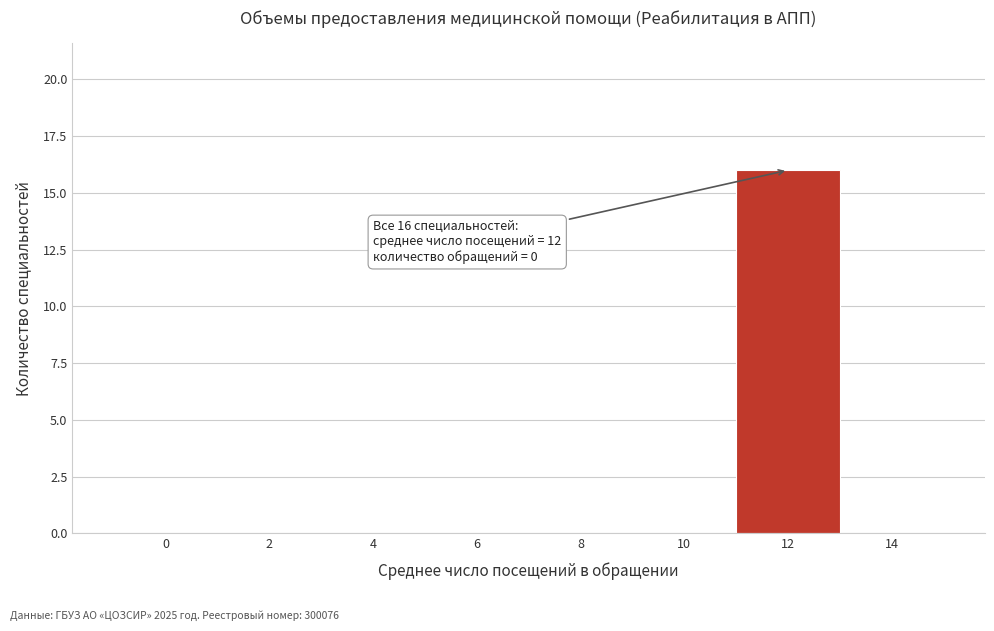

Which range on the x-axis has the tallest bar?

11 to 13